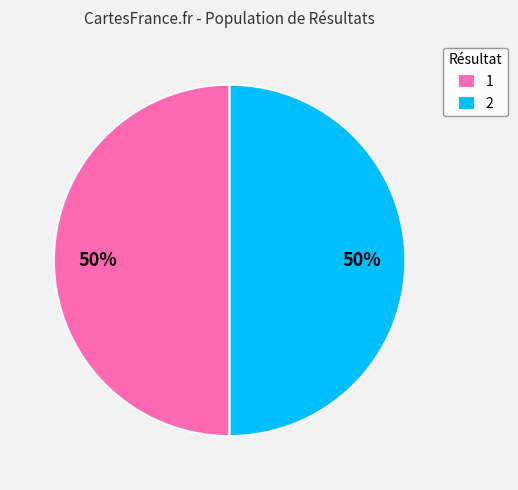

Approximately how many times larger is the value at 1 compared to 2?

1.0